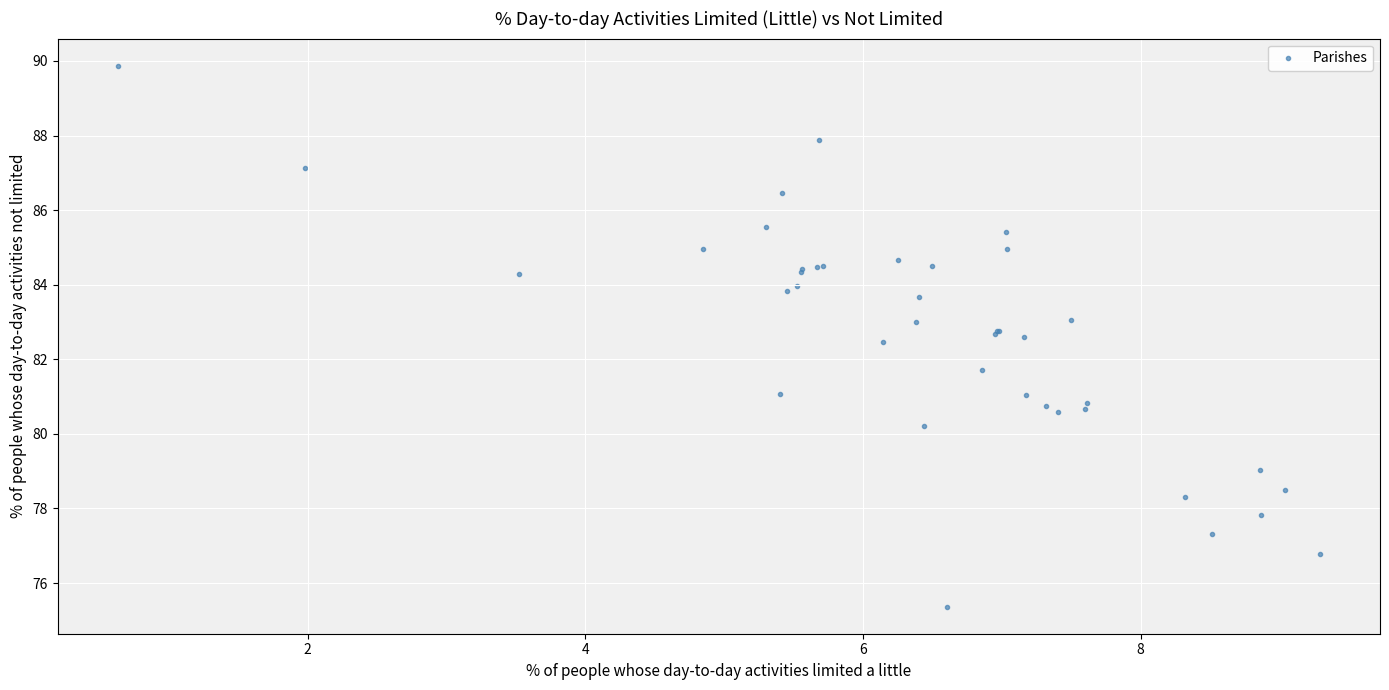

What Y value in the scatter plot is closest to 82?

81.7